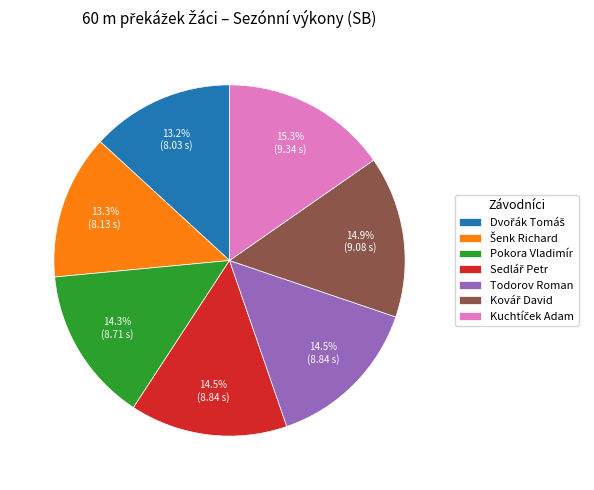

What percentage is NOT represented by Pokora Vladimír?

85.7%